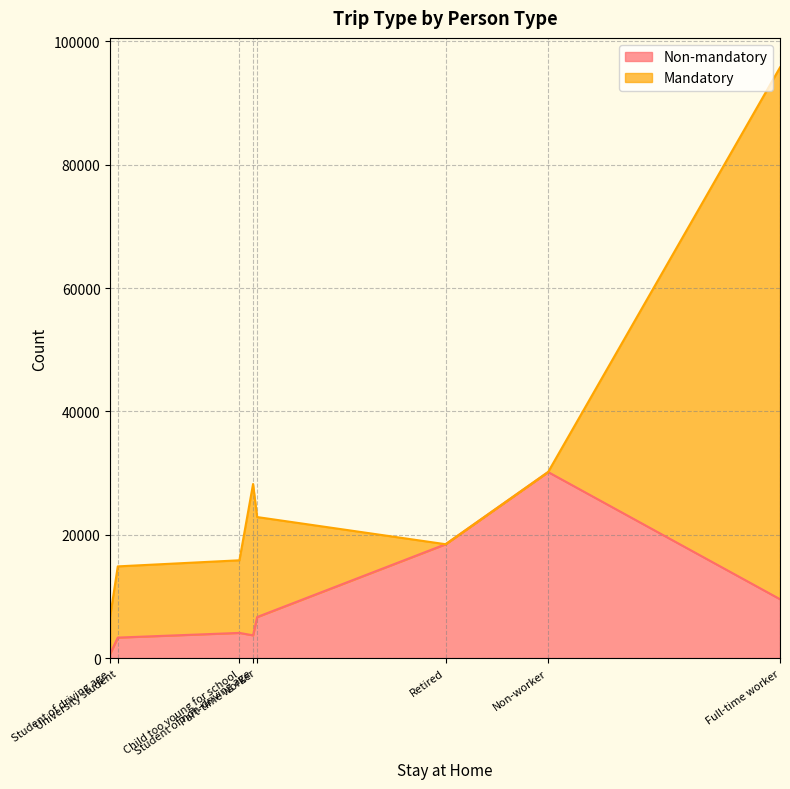

How many distinct data groups are displayed?

2